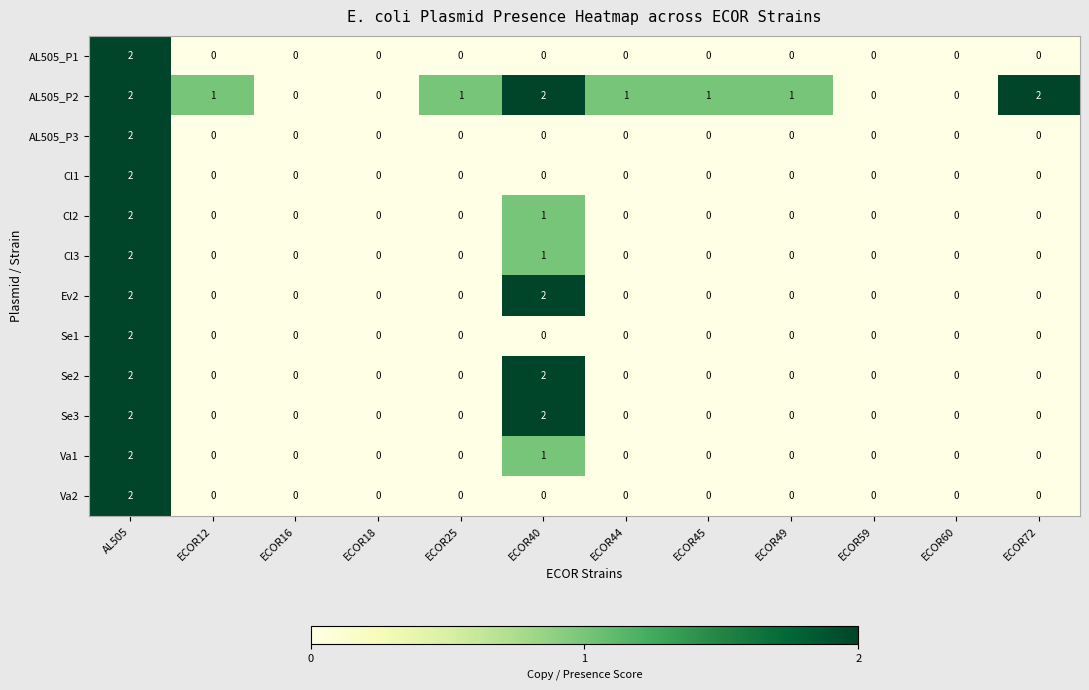

True or false: Se3 has a value of 0 at ECOR16.

True